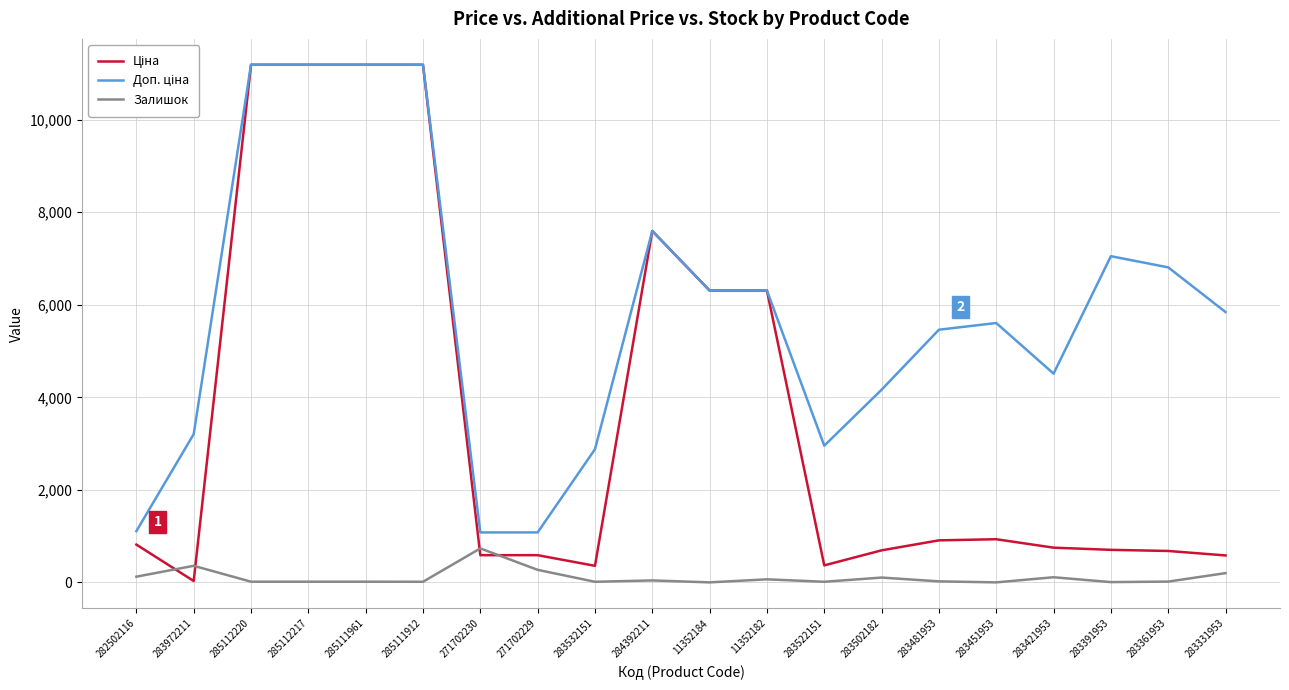

How many series are shown in this chart?

3